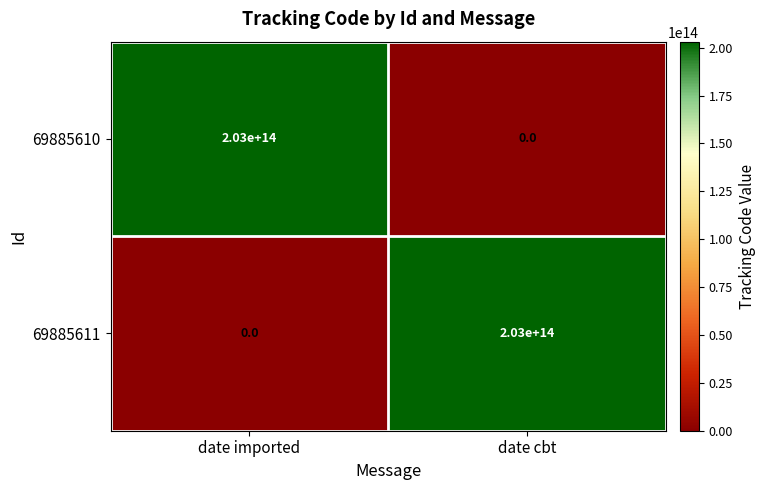

At date imported, list the series in order from smallest to largest.

69885611, 69885610